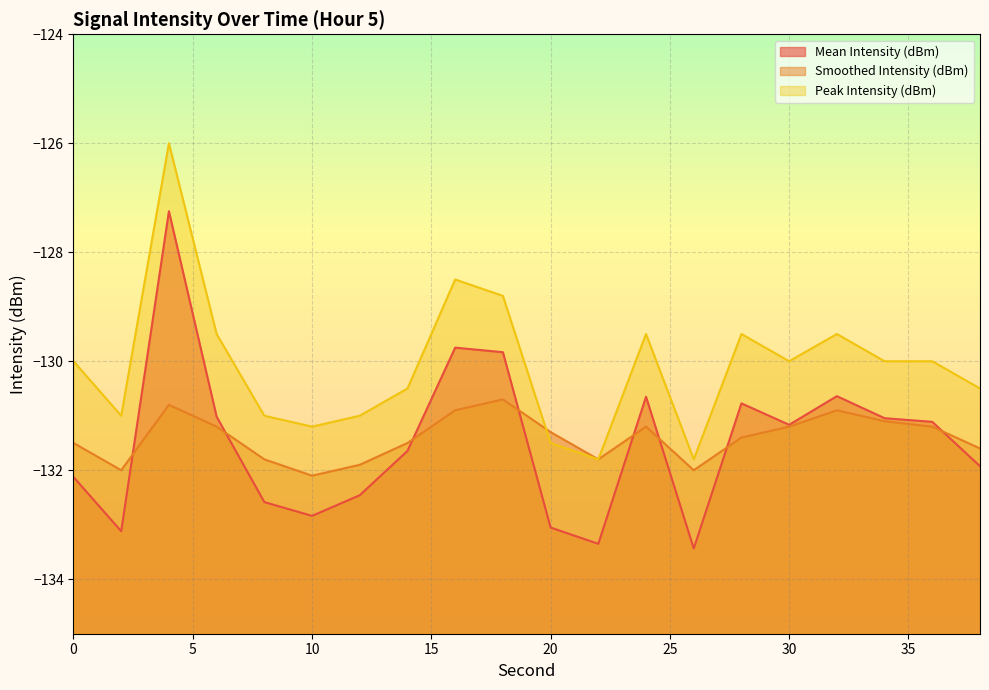

How many values in the Mean Intensity (dBm) series are below -131?

14